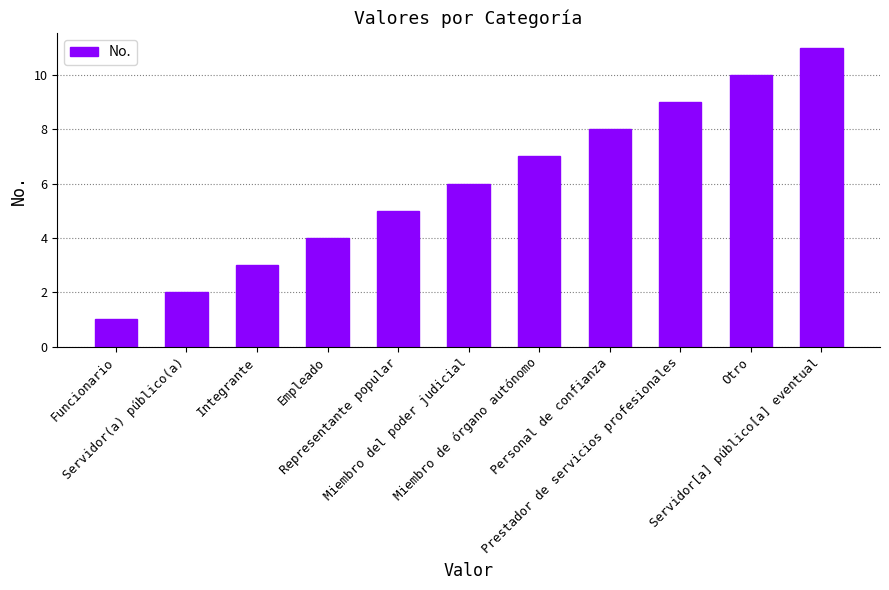

Rank the categories by value from highest to lowest.

Servidor[a] público[a] eventual, Otro, Prestador de servicios profesionales, Personal de confianza, Miembro de órgano autónomo, Miembro del poder judicial, Representante popular, Empleado, Integrante, Servidor(a) público(a), Funcionario